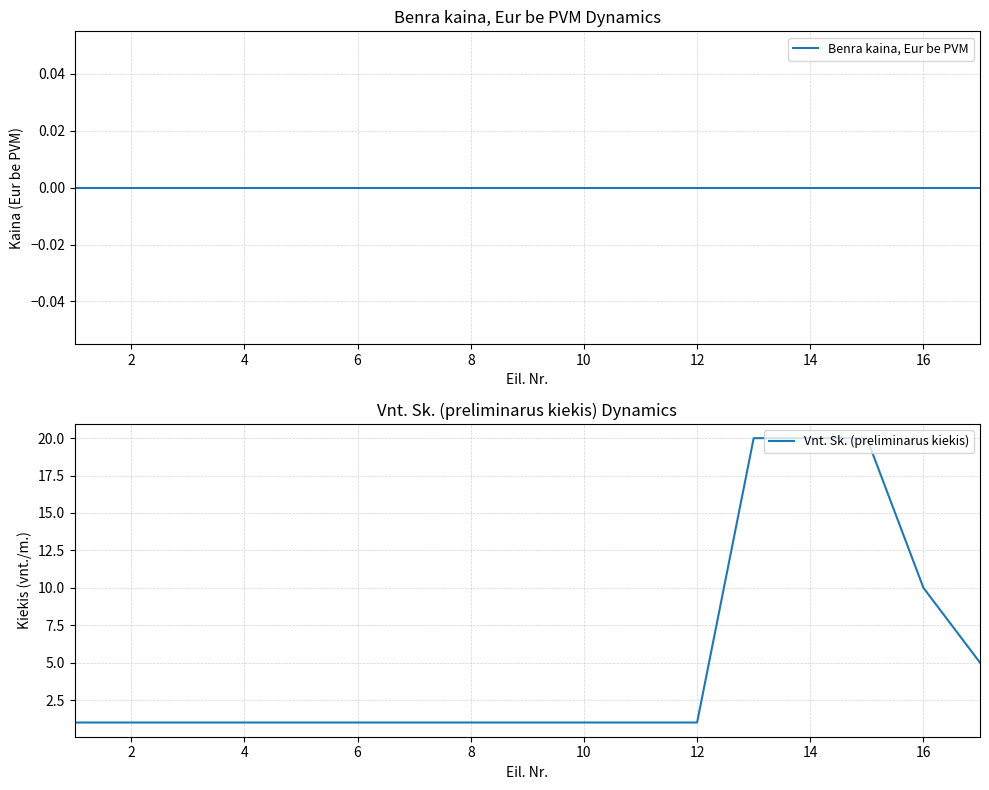

True or false: Vnt. Sk. (preliminarus kiekis) has a value of 10 at 16.

True